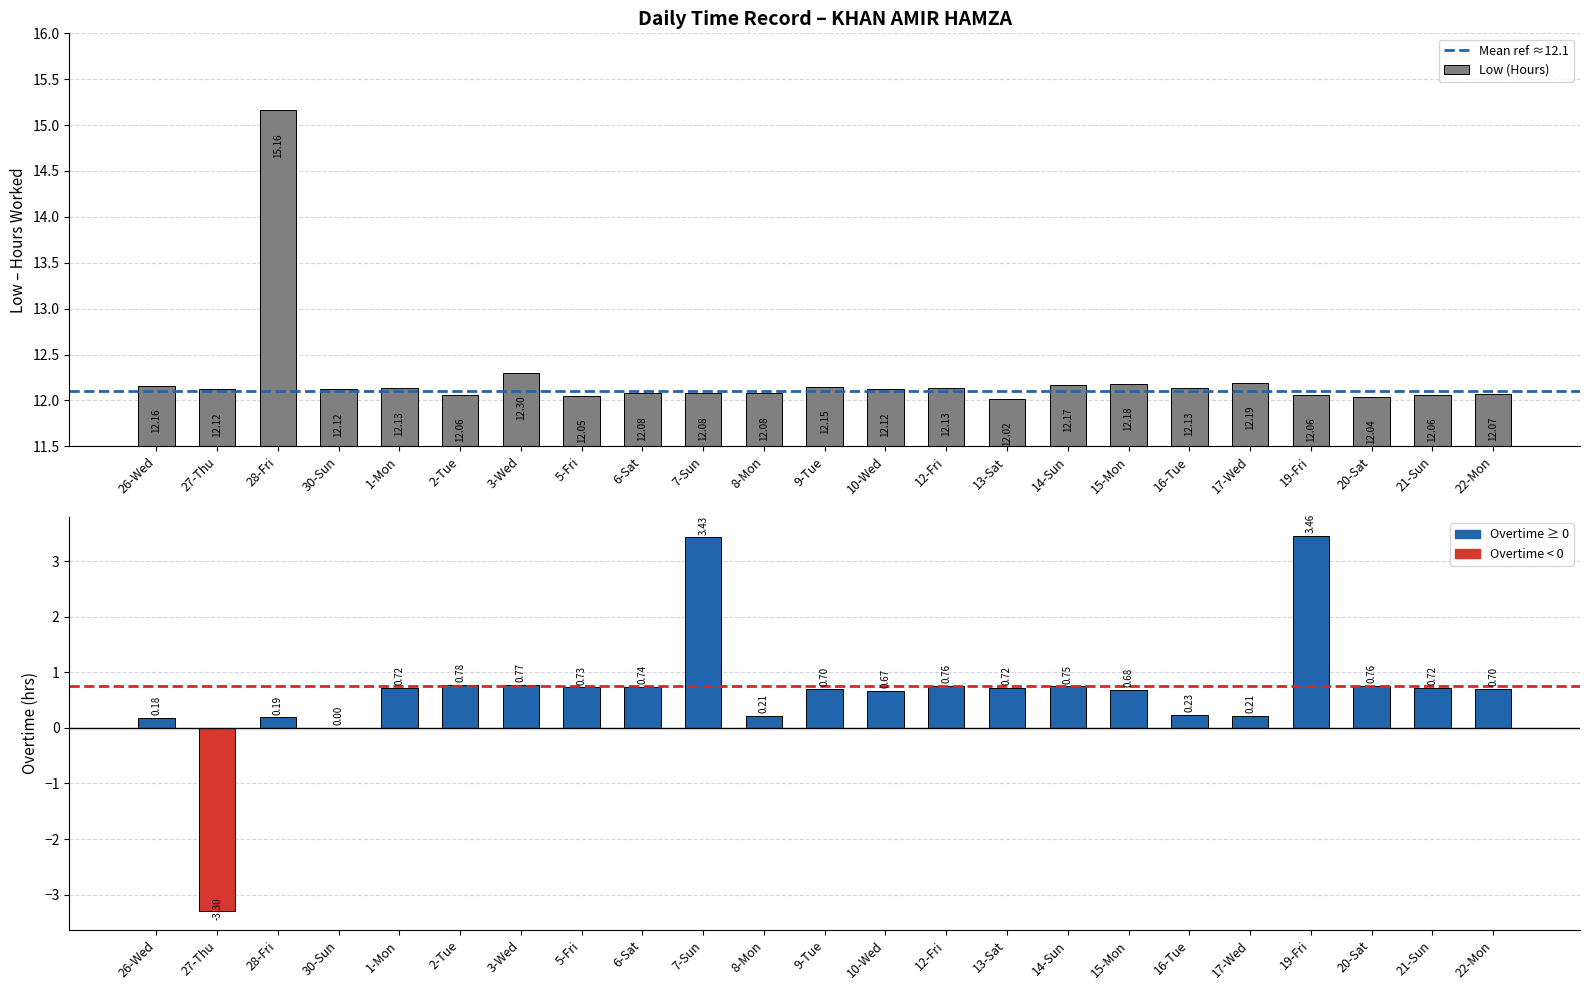

Where does the Overtime series first go above 0?

26-Wed